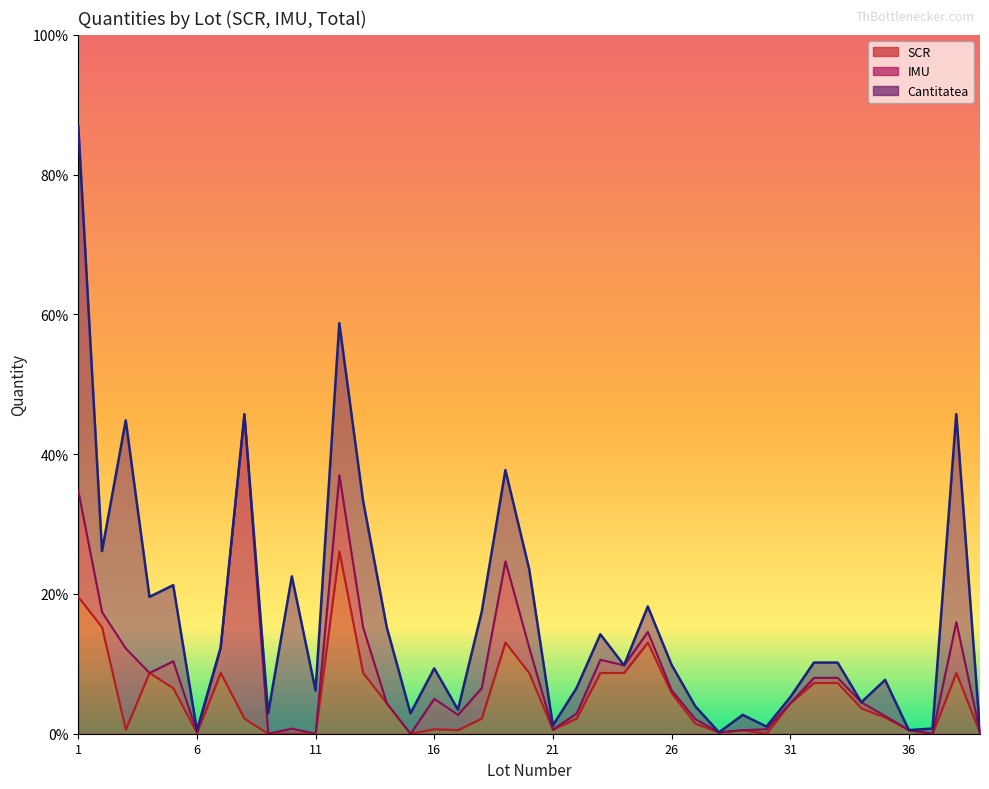

How many values in the Cantitatea series exceed 454?

19